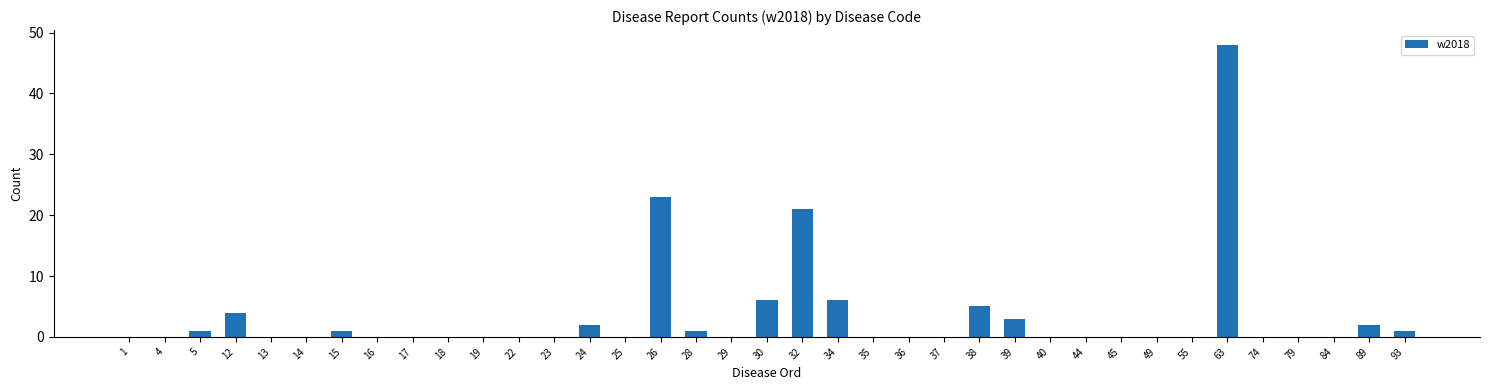

What is the sum of all values?

124